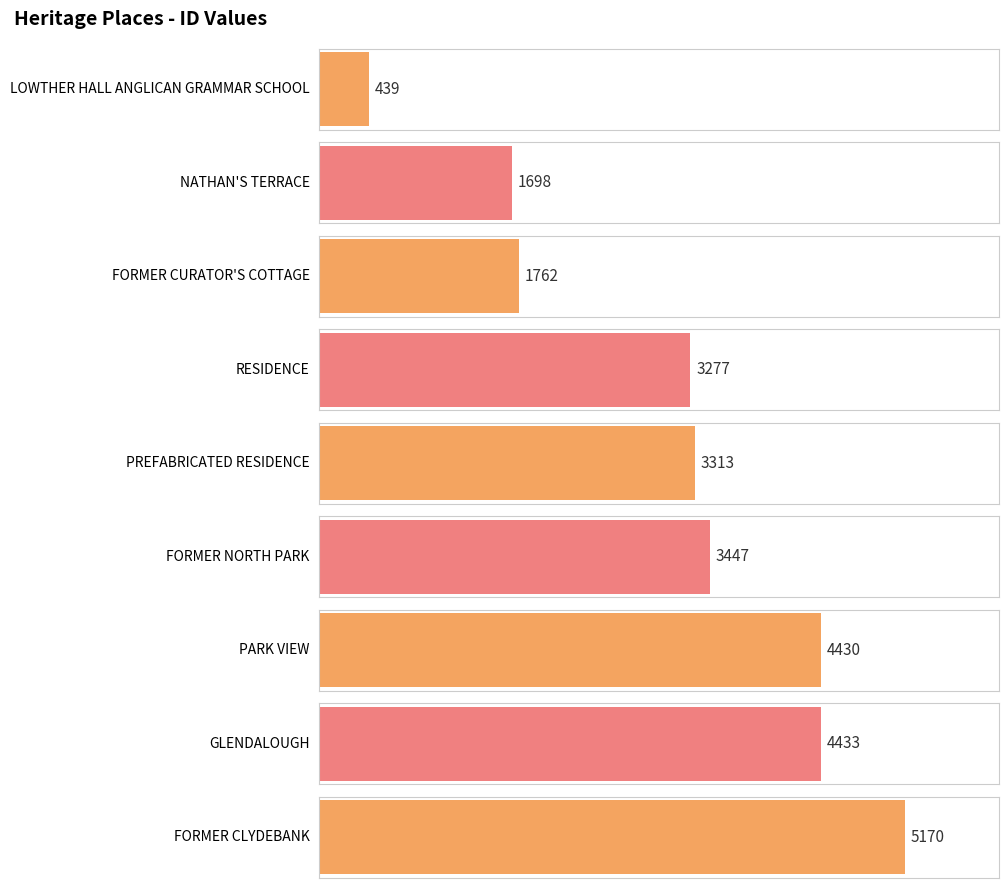

The chart shows a value of 1757 at PARK VIEW. True or false?

False